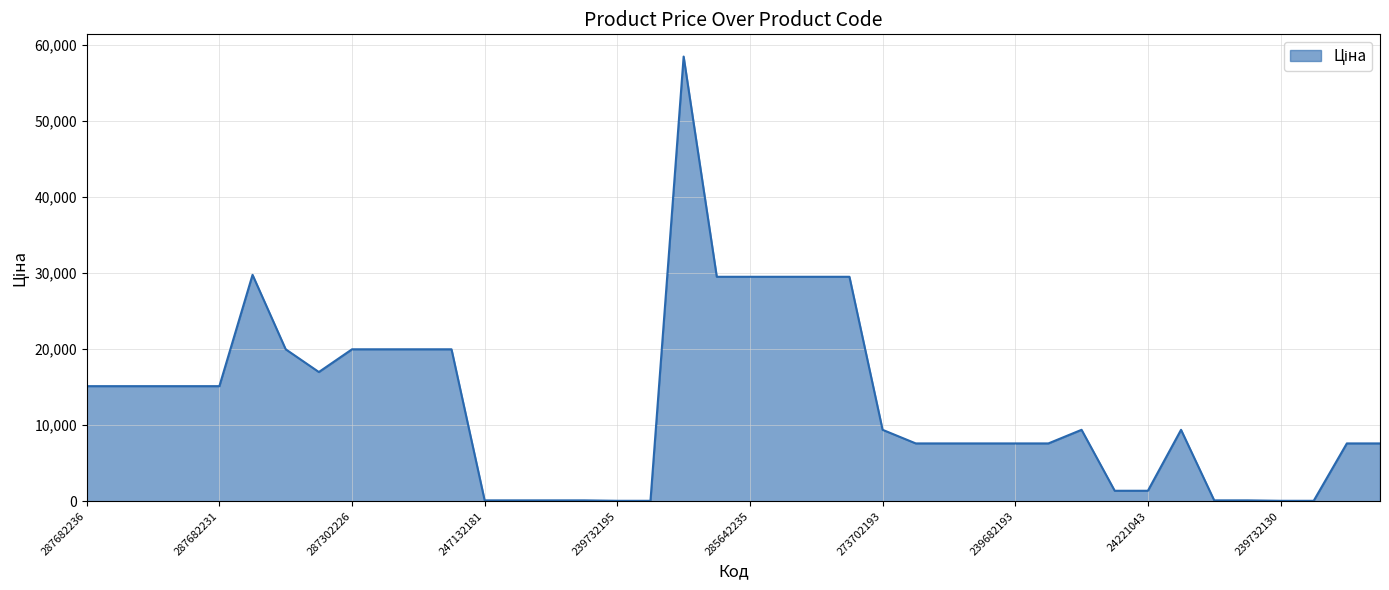

Does the chart display data point markers on the line(s)?

No